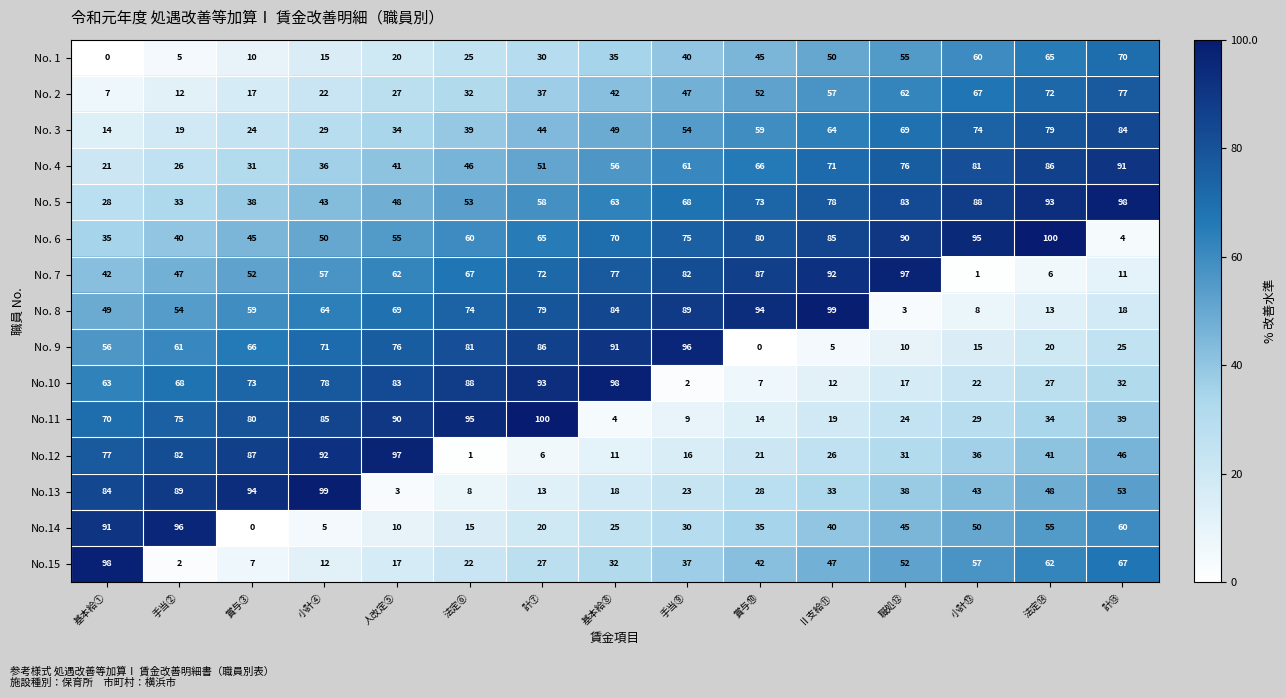

Which series has the largest total across all categories?

No. 6